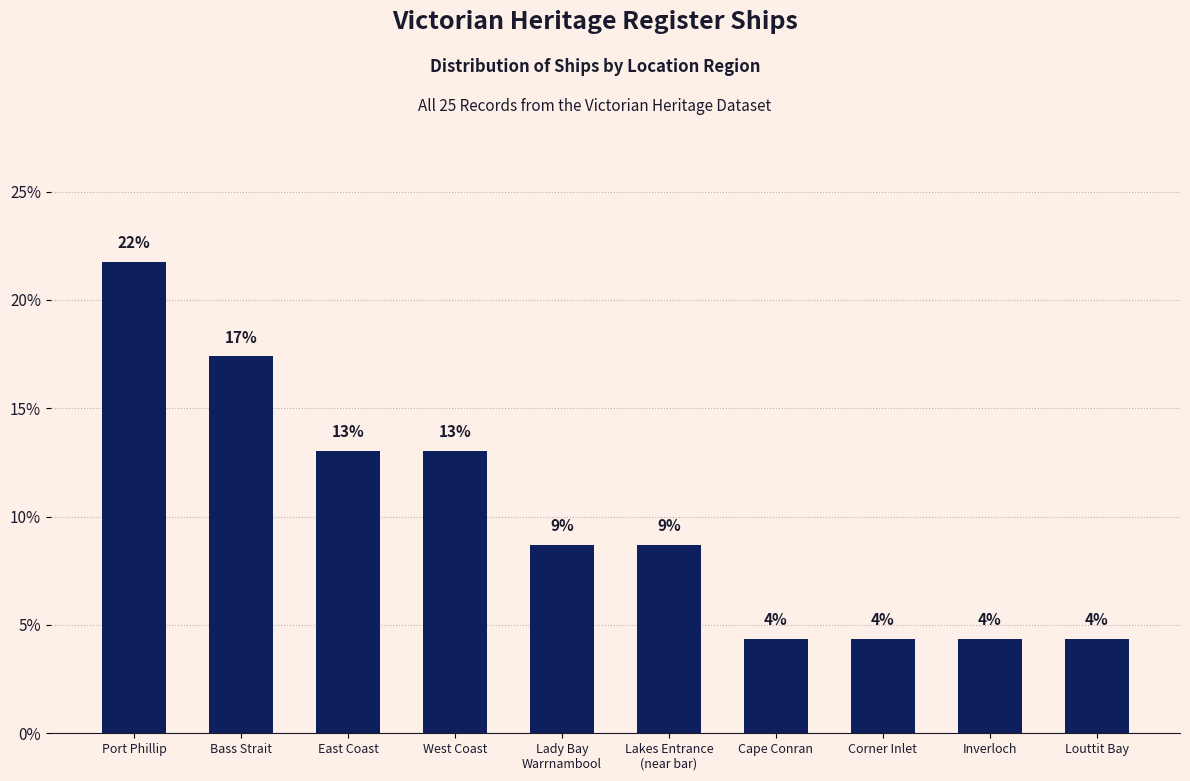

Does the chart contain any negative values?

No